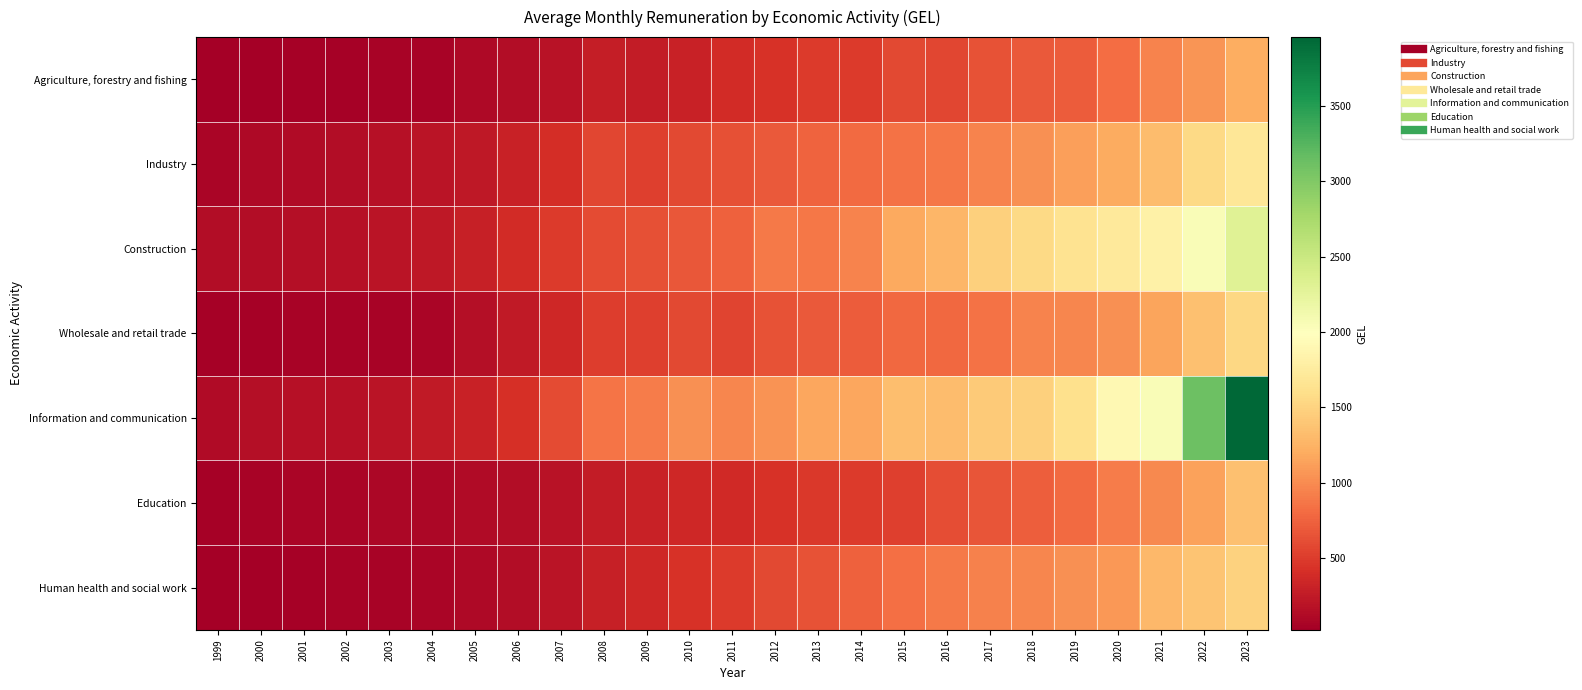

Between 2021 and 2015, which is larger?

2021